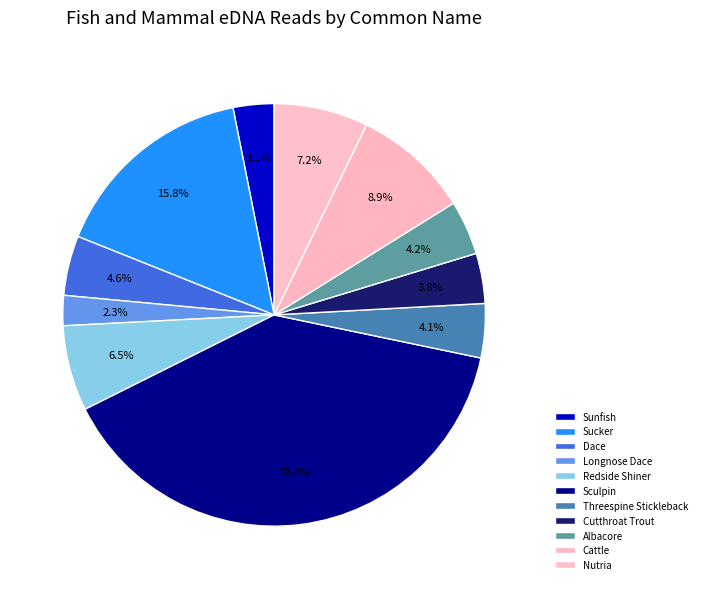

How many segments does this pie chart have?

11